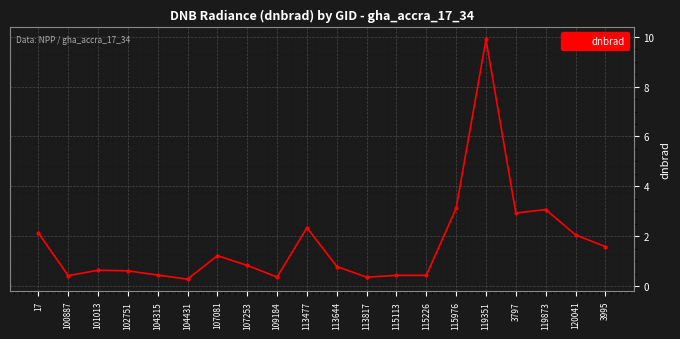

What position from the right is 104431?

15